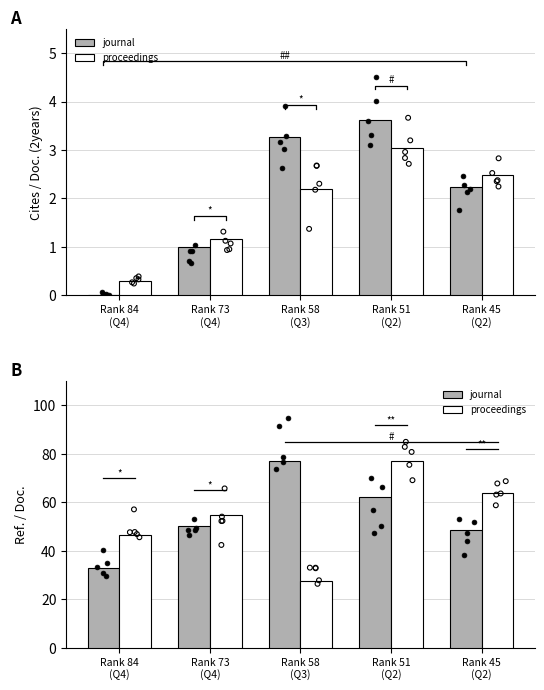

What are all the series names shown in the legend?

journal, proceedings